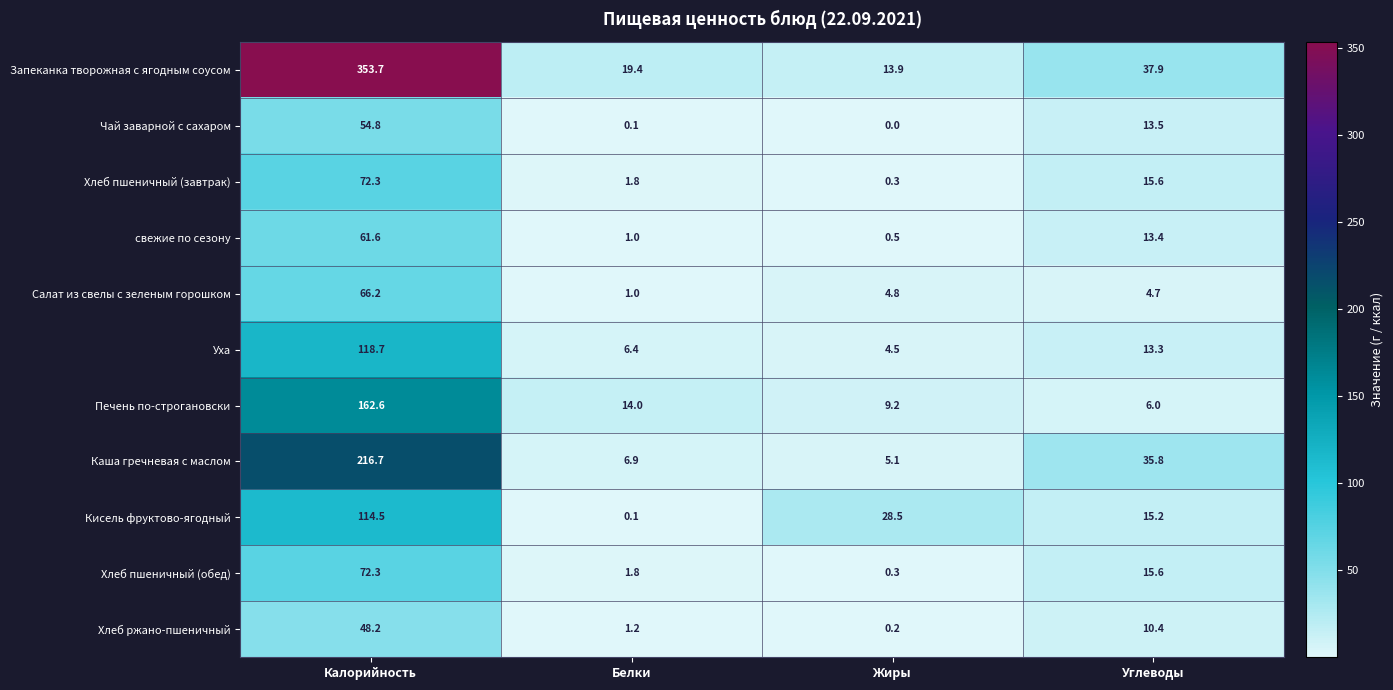

Which series has the widest spread of values?

Запеканка творожная с ягодным соусом